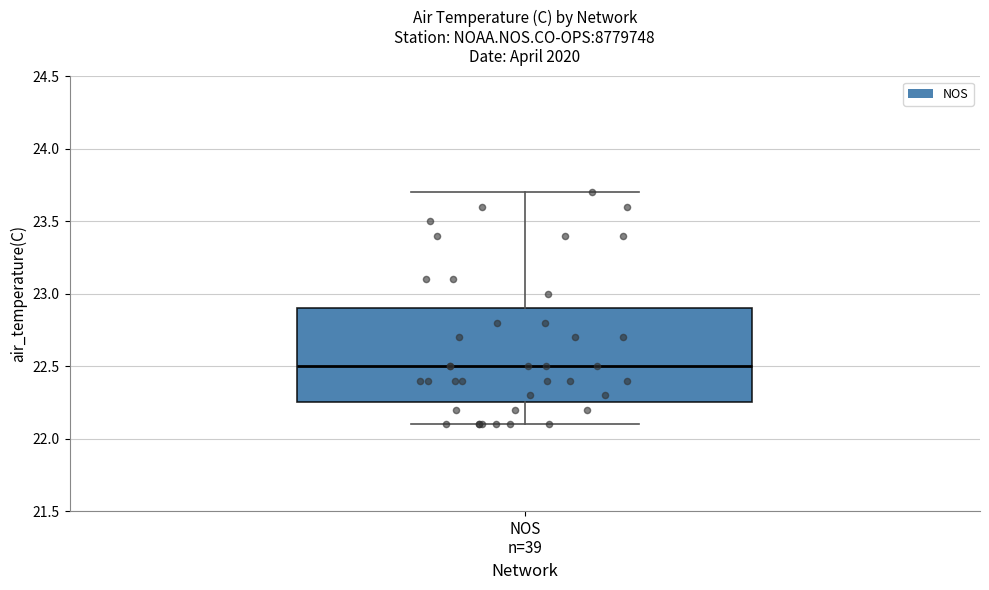

Read this box plot against the y-axis: the position of the median line, the range covered by the box, and the ends of both whiskers. The values are not printed on the chart, so give them approximately, as read against the axis.

median 22.50, box 22.25 to 22.90, whiskers 22.10 to 23.70